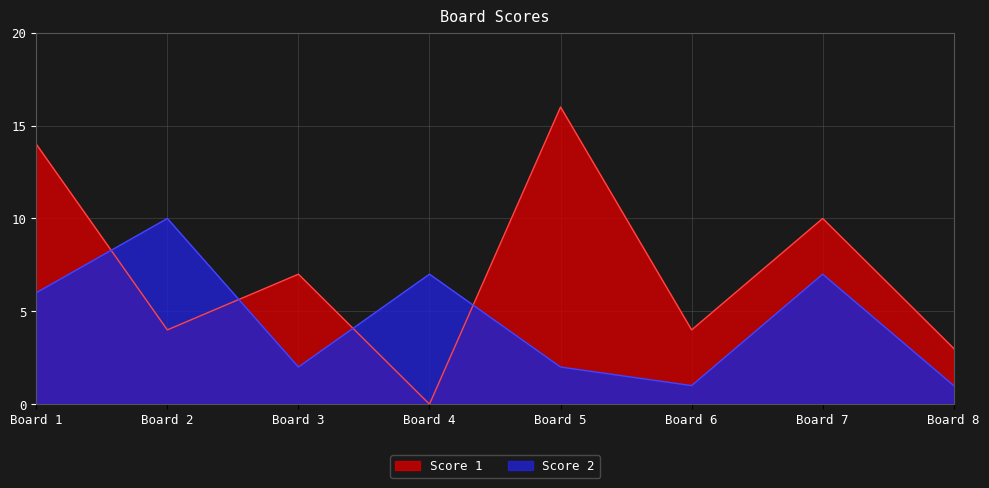

What is the maximum value for Score 2?

10